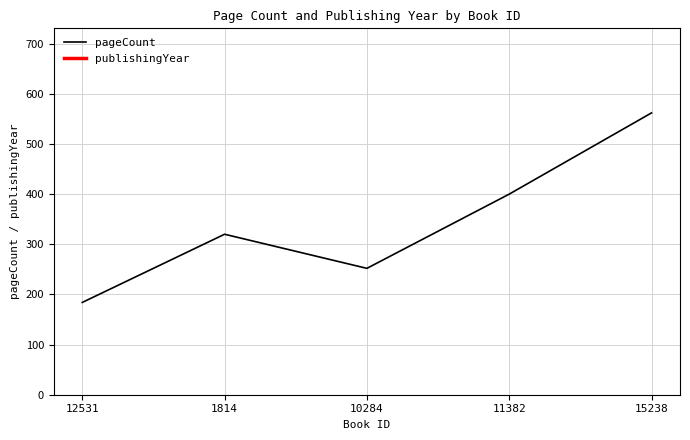

True or false: publishingYear and pageCount intersect in this chart.

False